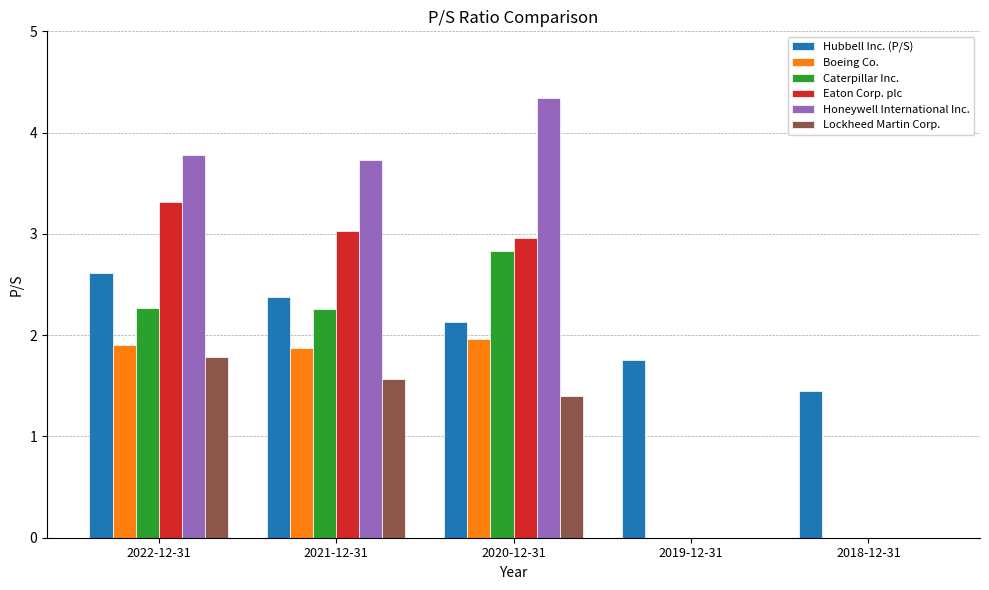

At which label does Lockheed Martin Corp. reach its peak?

2022-12-31